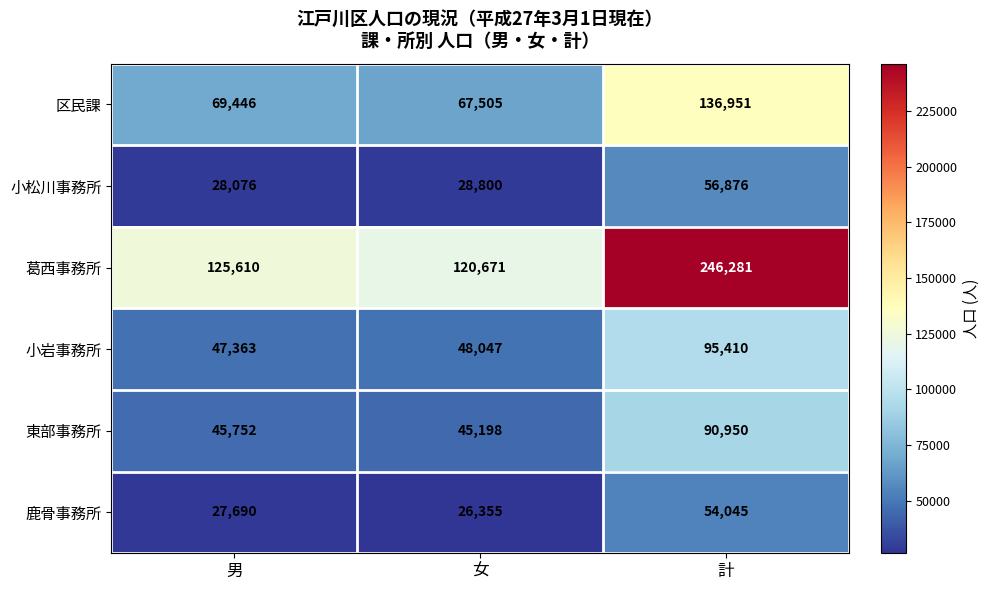

What is the spread (max minus min) of values at 計?

192236